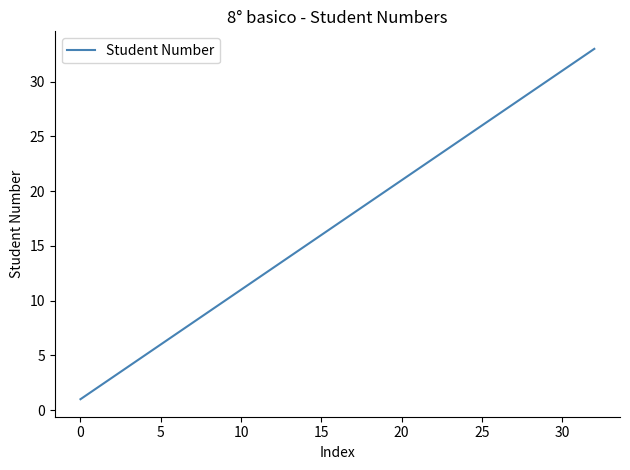

What is the difference between the maximum and minimum values?

32